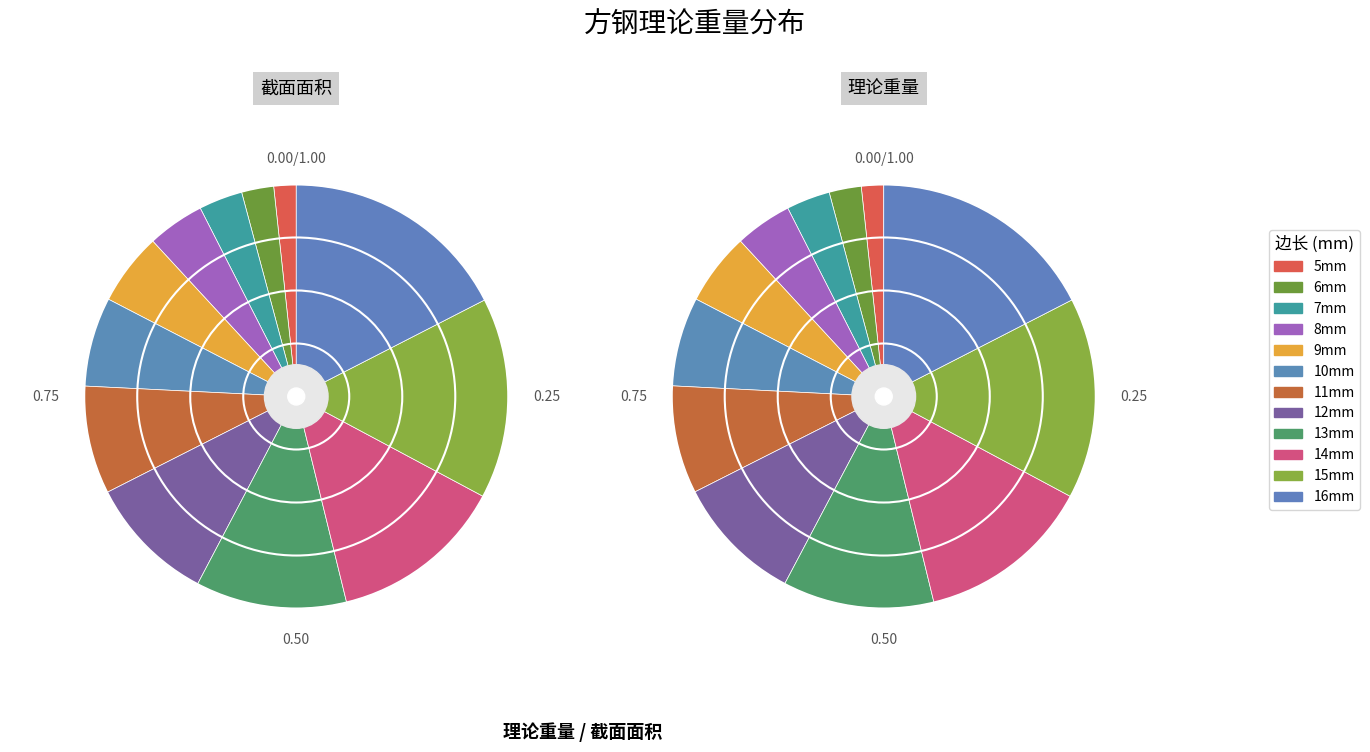

To the nearest percent, what is the difference between the largest and smallest slice percentages?

16%